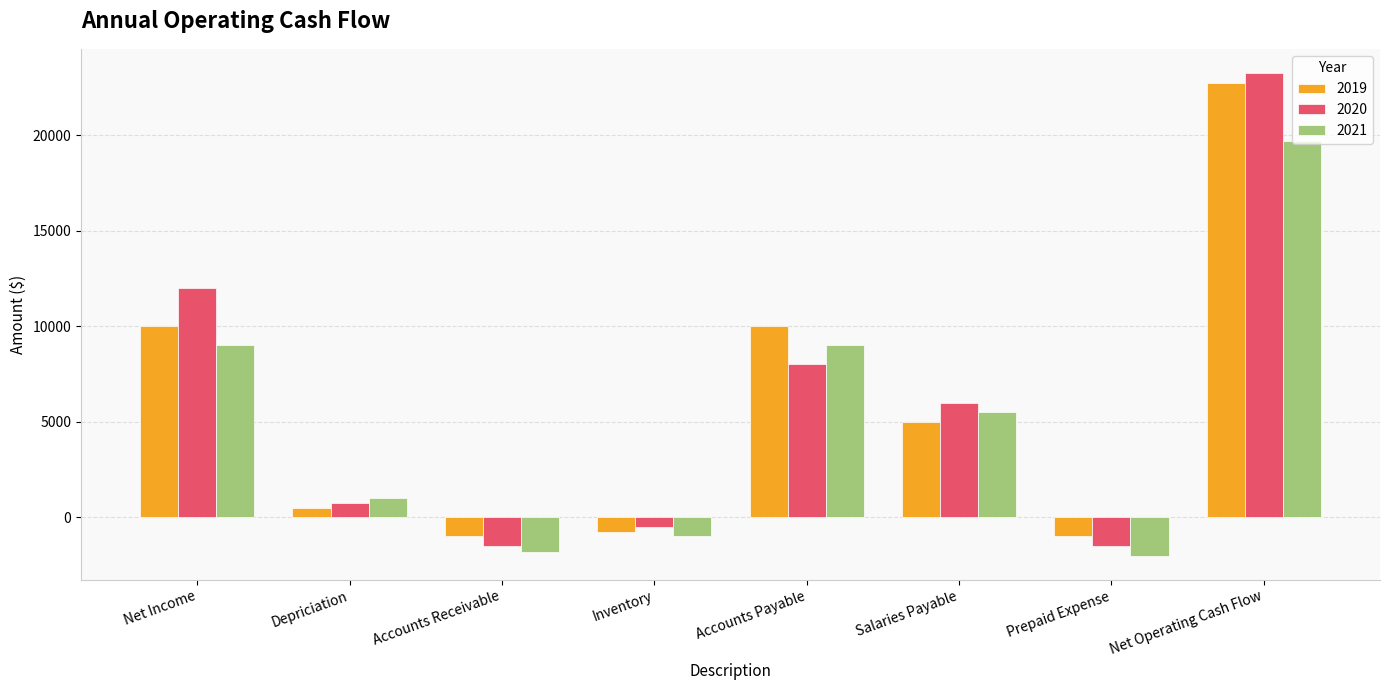

Where does the 2019 series first go above 5000?

Net Income